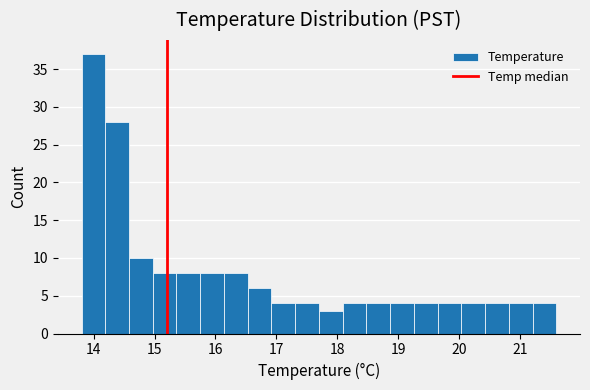

Around what value on the x-axis is the tallest bar? Give the approximate position of its centre, as read against the axis.

14.0